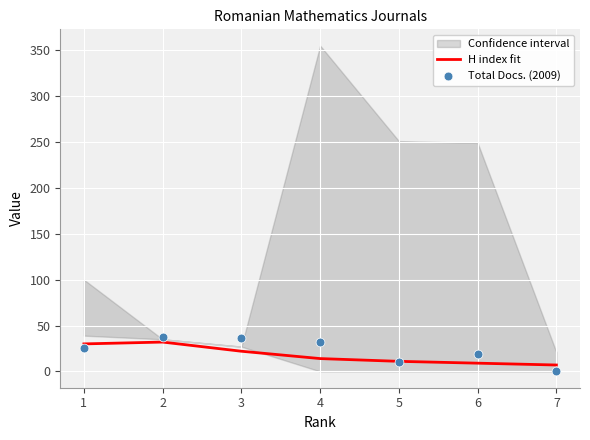

What is the maximum value for H index fit?

32